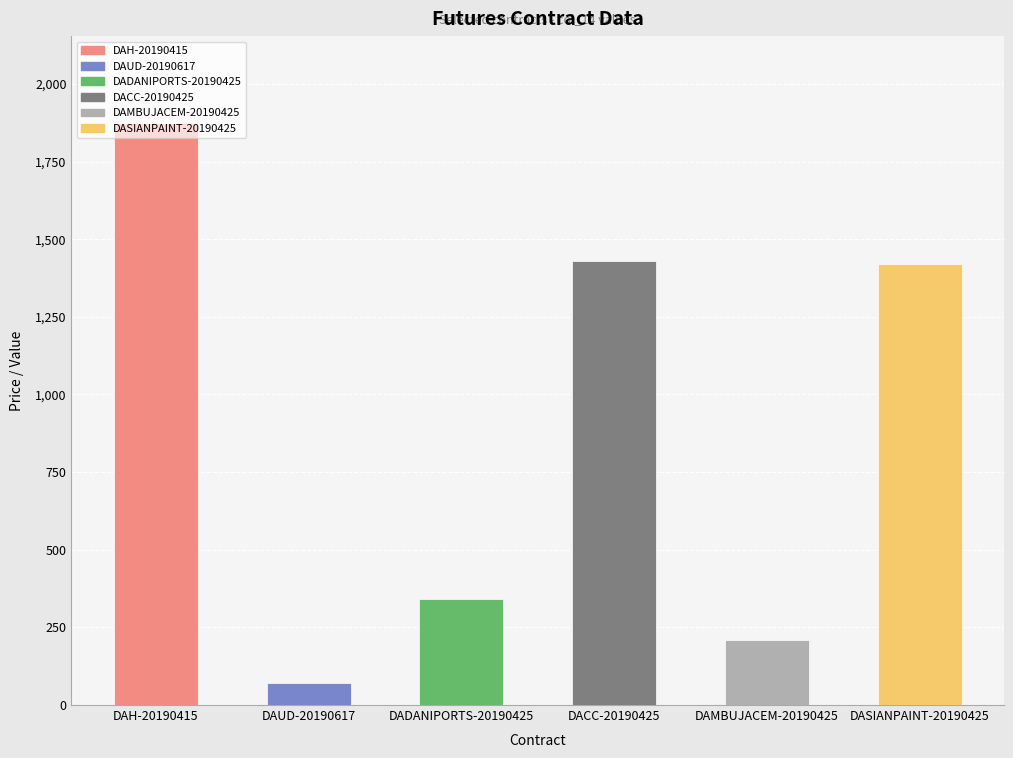

What is the label of the 3rd bar from the left?

DADANIPORTS-20190425